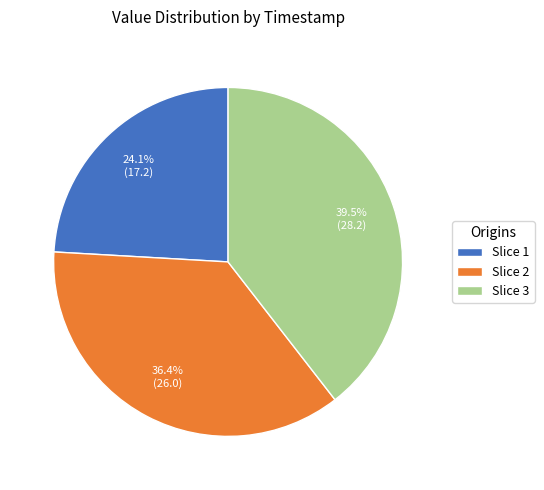

Between Slice 2 and Slice 3, which is larger?

Slice 3